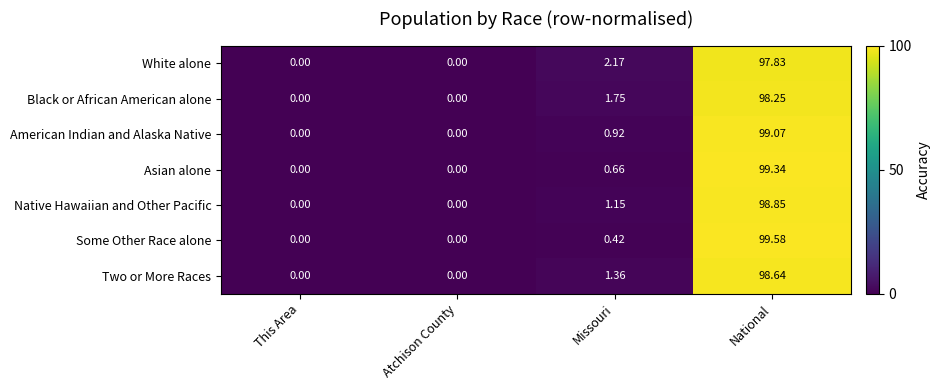

Is the value of Some Other Race alone at Missouri greater than the value of American Indian and Alaska Native at Atchison County?

Yes